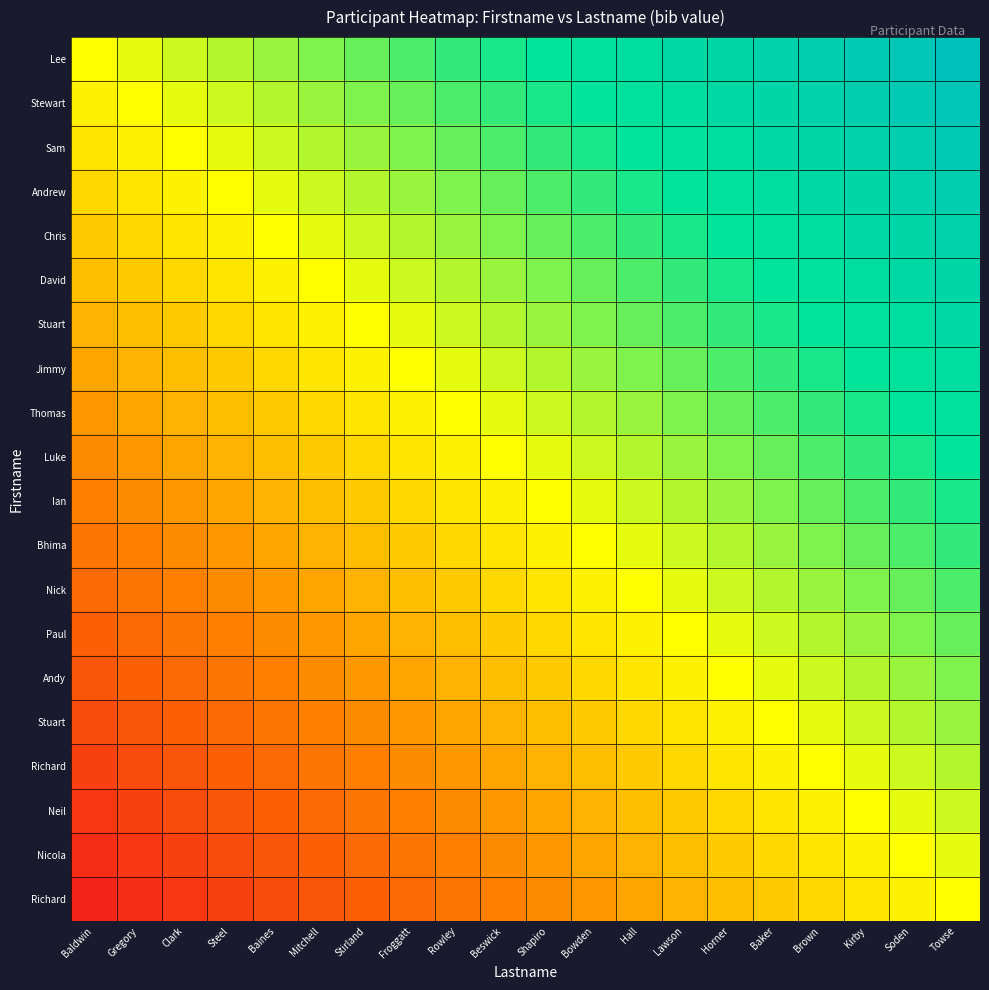

How many distinct data groups are displayed?

20